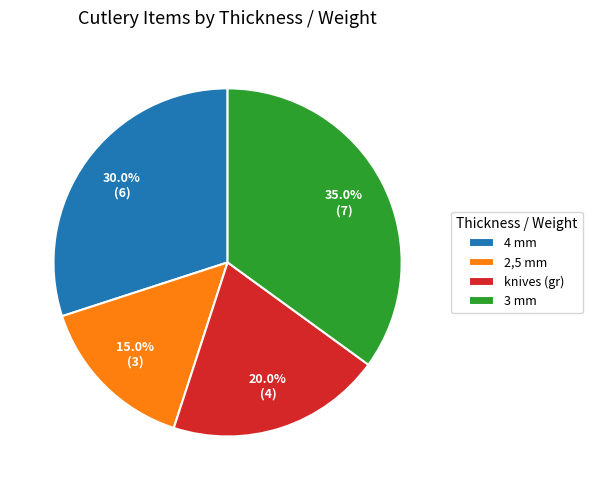

What is the total percentage of knives (gr) and 4 mm?

50.0%